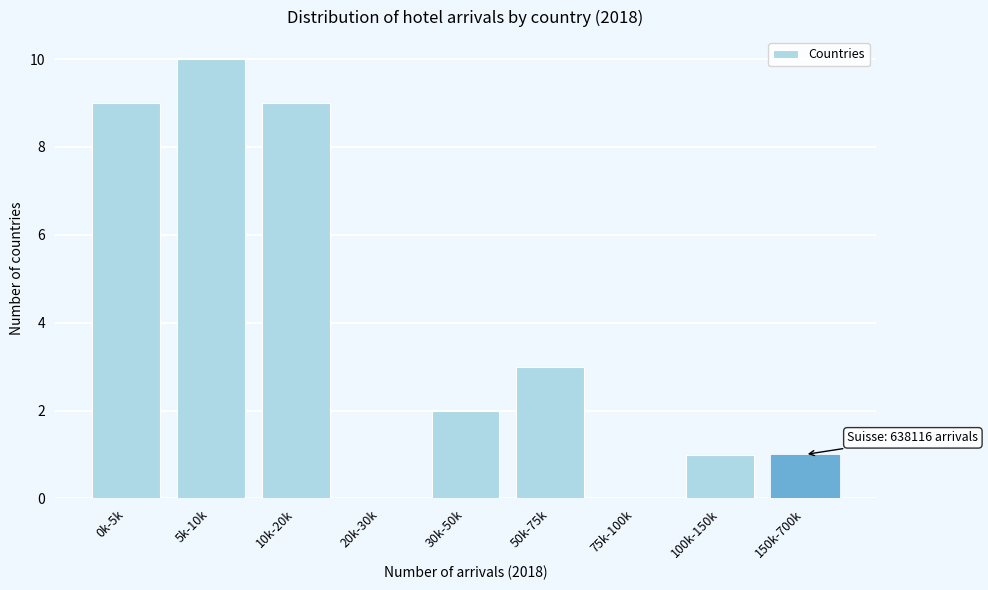

Reading left to right, transcribe all the data shown in this chart.

0k-5k=9	5k-10k=10	10k-20k=9	20k-30k=0	30k-50k=2	50k-75k=3	75k-100k=0	100k-150k=1	150k-700k=1